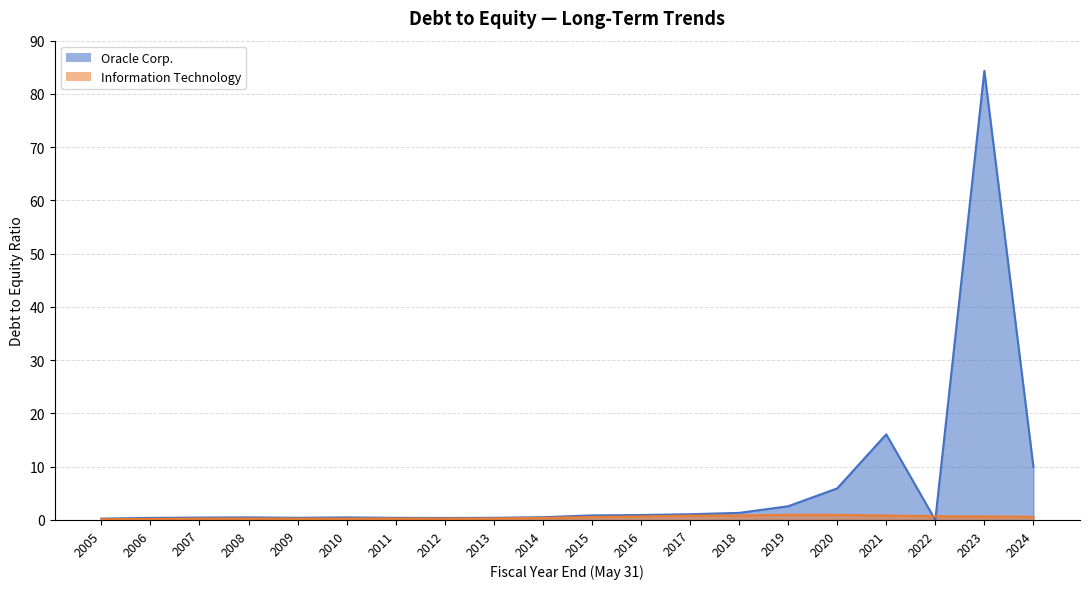

What is the total value across all series at 2014?

0.9